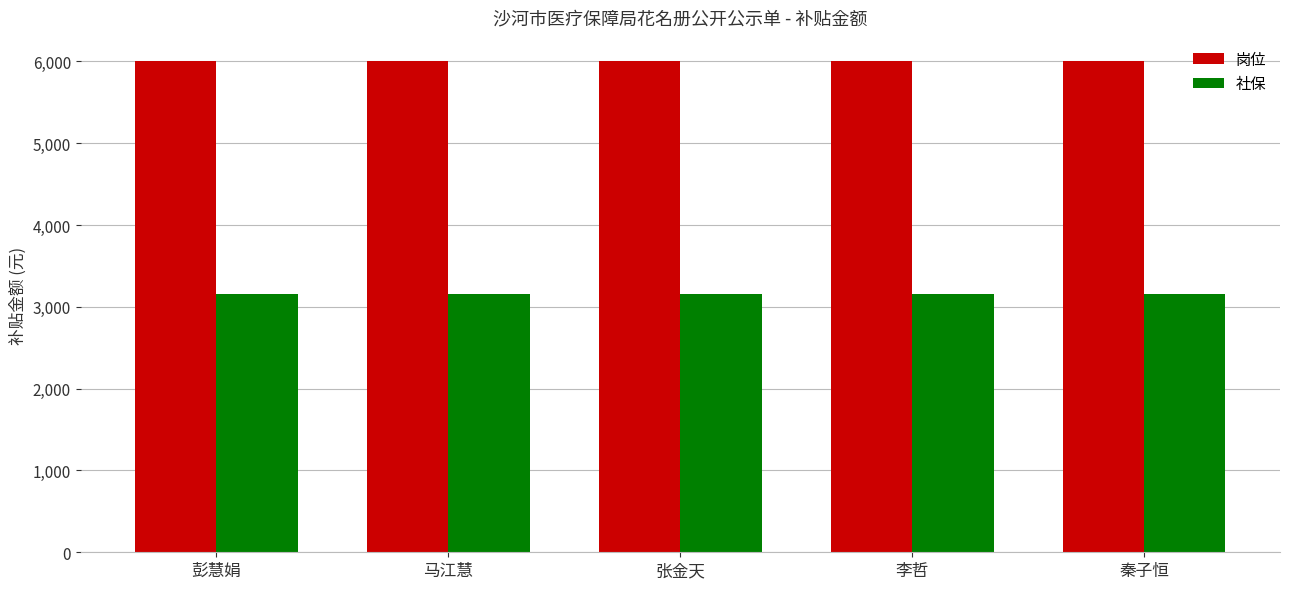

At 彭慧娟, list the series in order from smallest to largest.

社保, 岗位